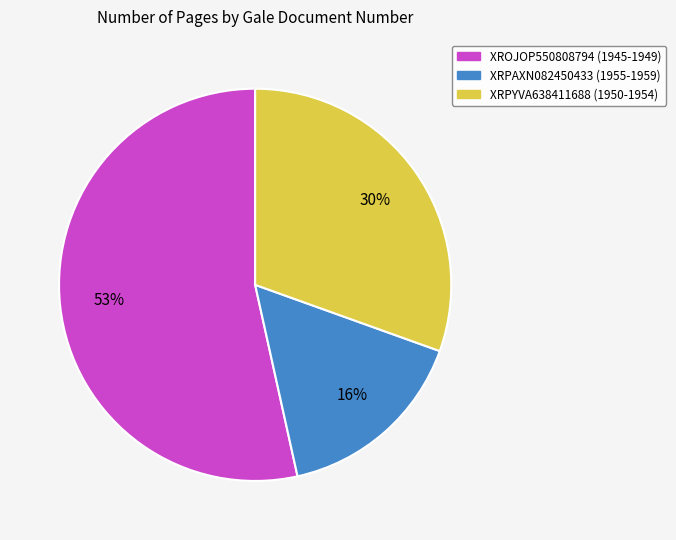

How many slices are in this pie chart?

3